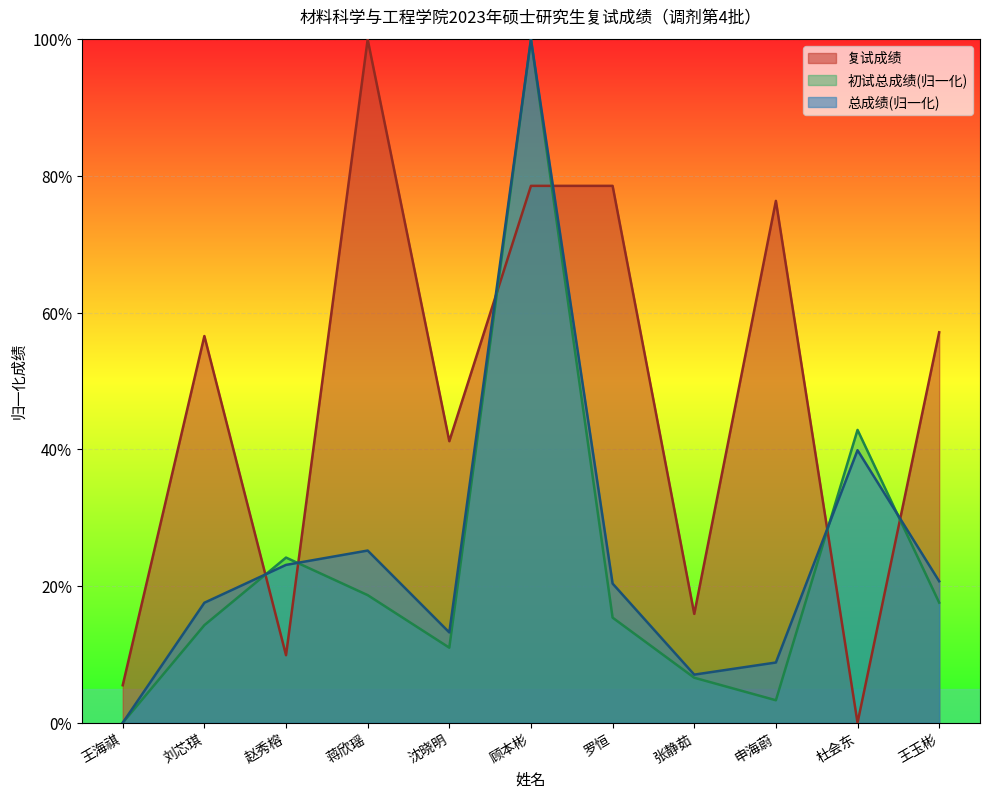

Where do 初试总成绩 and 总成绩 first cross each other?

刘芯琪 and 赵秀榕